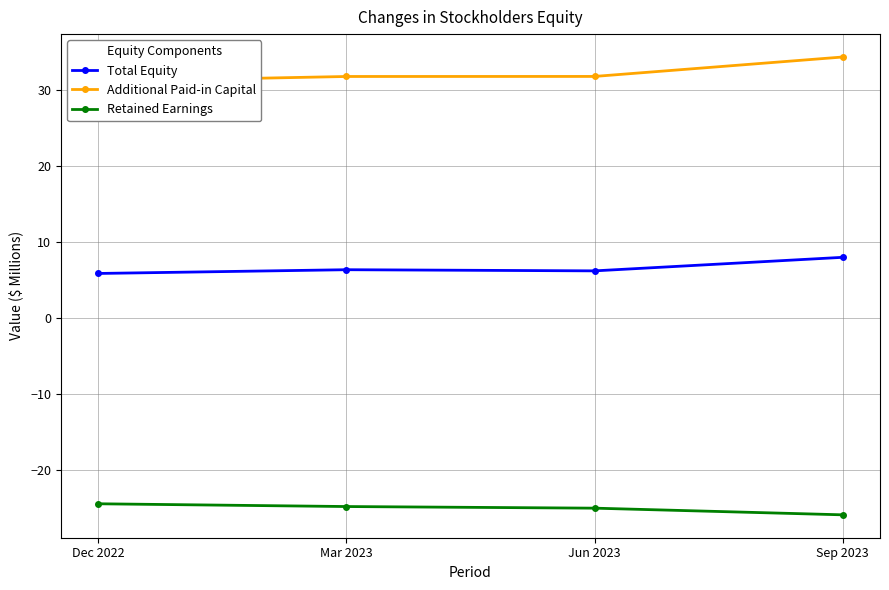

Reading right to left, transcribe all the data shown in this chart.

Total Equity: Sep 2023=8.0	Jun 2023=6.2	Mar 2023=6.3	Dec 2022=5.8
Additional Paid-in Capital: Sep 2023=34.4	Jun 2023=31.8	Mar 2023=31.8	Dec 2022=31.1
Retained Earnings: Sep 2023=-26.0	Jun 2023=-25.1	Mar 2023=-24.9	Dec 2022=-24.5